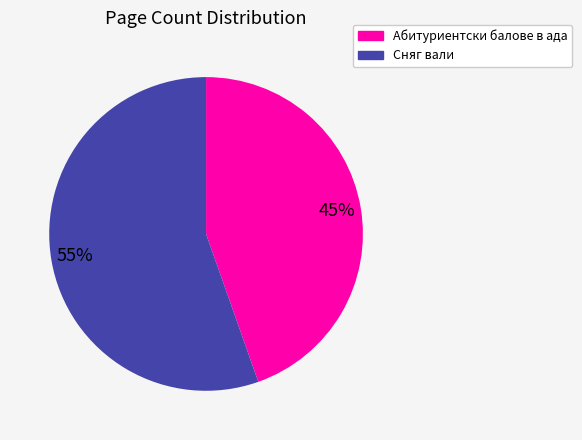

Which slice is the smallest?

Абитуриентски балове в ада